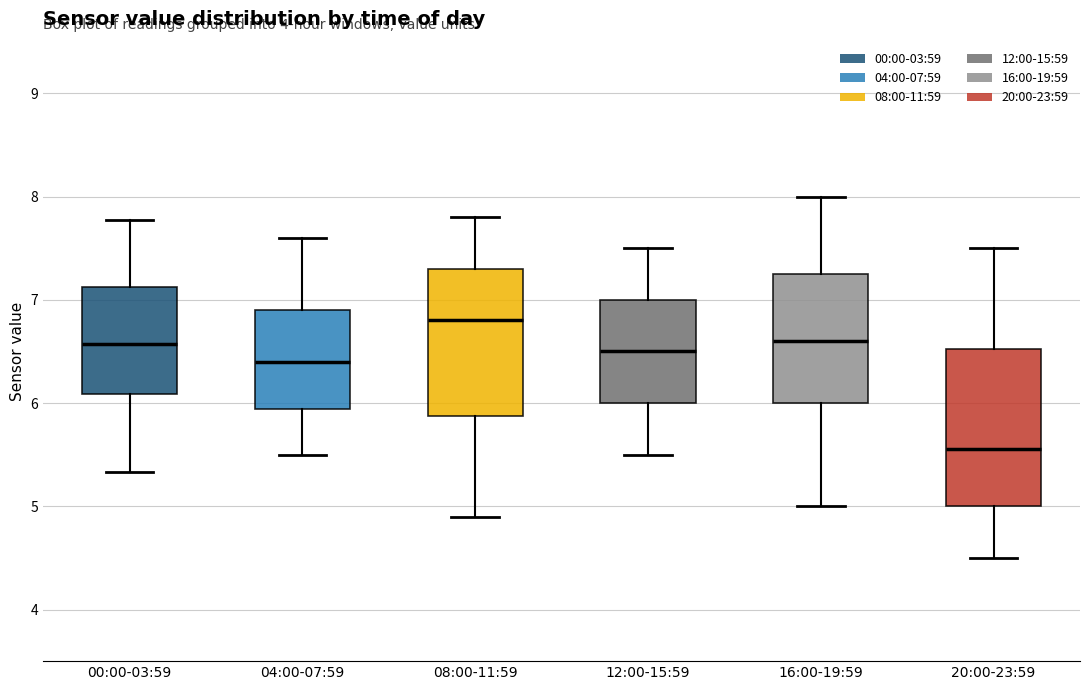

Which box's median line is the lowest?

20:00-23:59